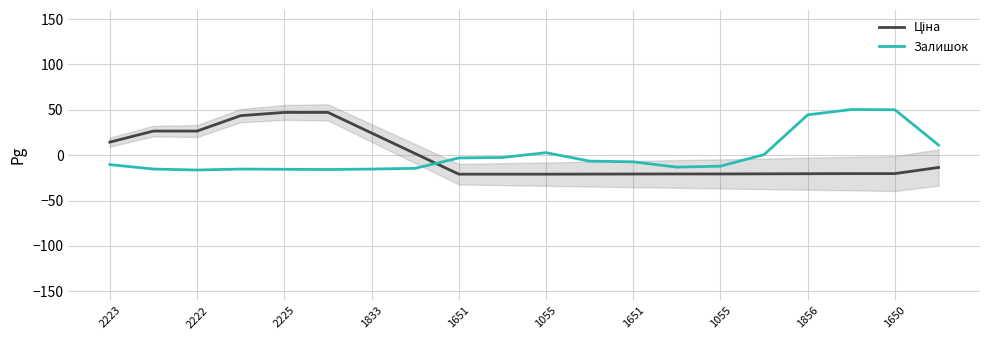

Rank the series at 12 from highest to lowest value.

Залишок, Ціна